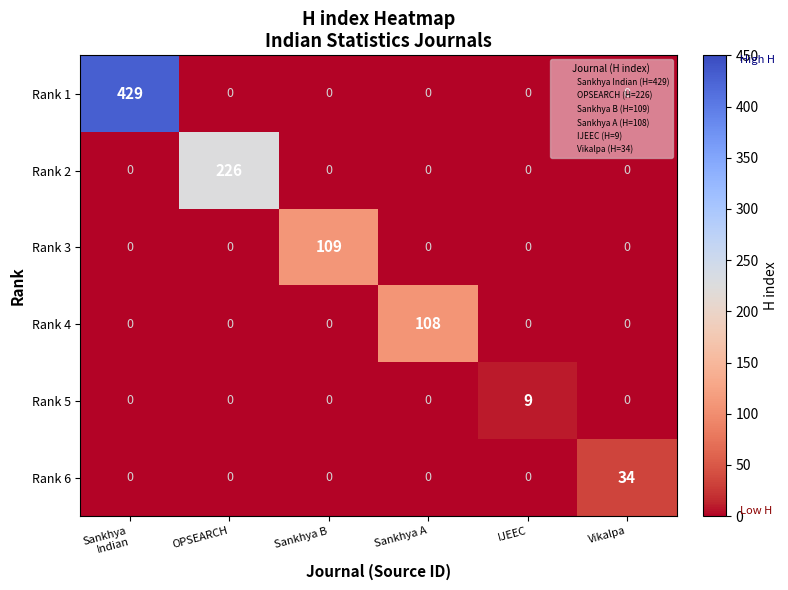

Rank the series by their maximum value, from highest to lowest.

Rank 1, Rank 2, Rank 3, Rank 4, Rank 6, Rank 5